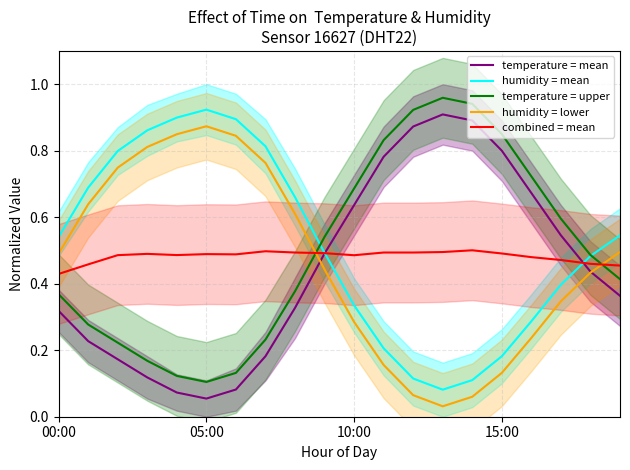

How many data points does each series have?

20